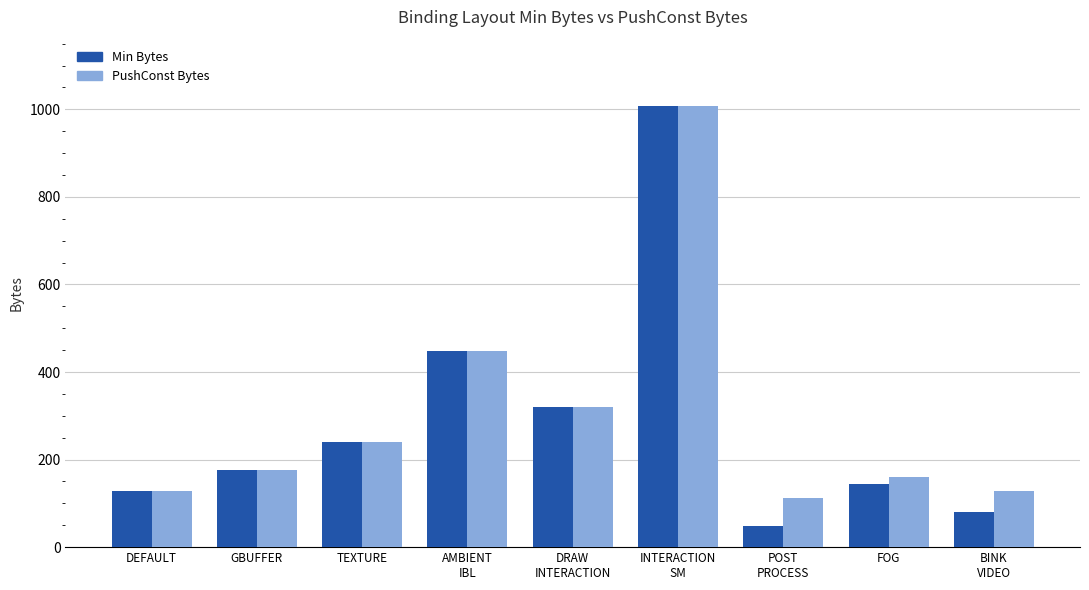

Between DEFAULT and BINK
VIDEO, which series saw the biggest shift?

Min Bytes